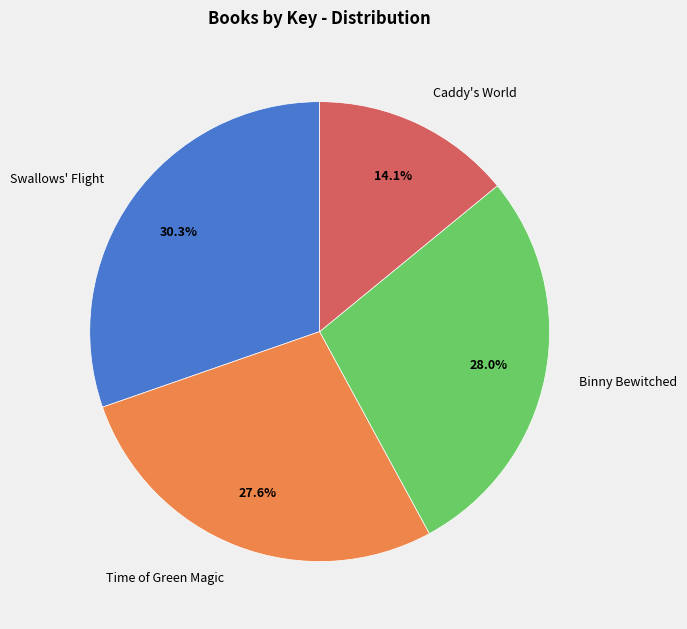

True or false: Time of Green Magic accounts for 28% of the total.

True